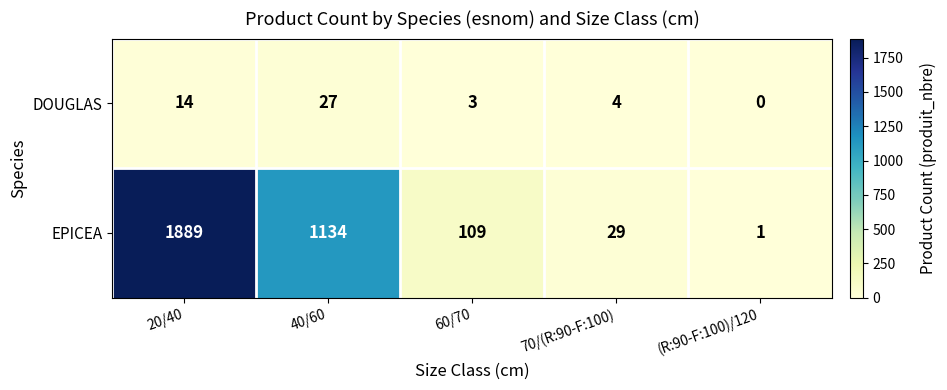

Reading left to right, list all the values displayed in this chart.

DOUGLAS: 14	27	3	4	0
EPICEA: 1889	1134	109	29	1